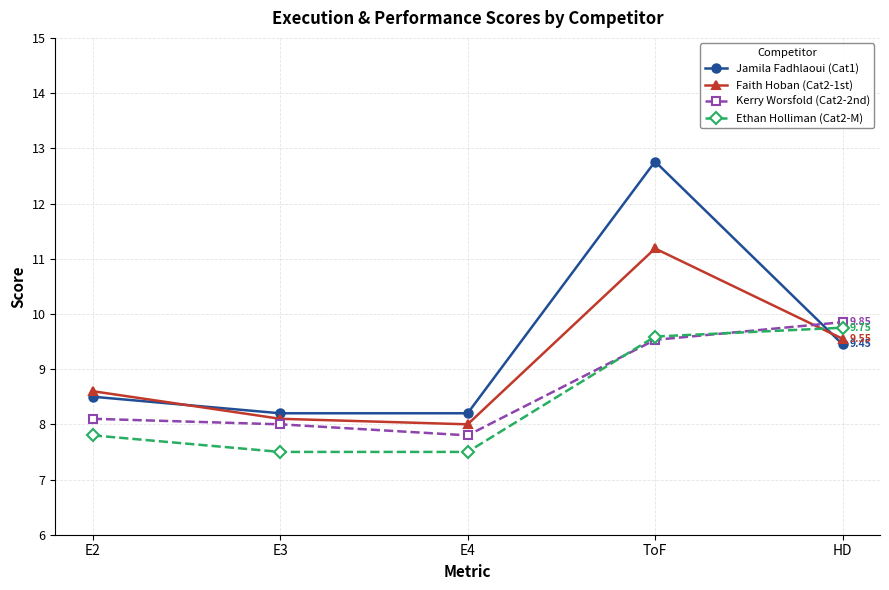

What is the label of the 4th point from the left?

ToF